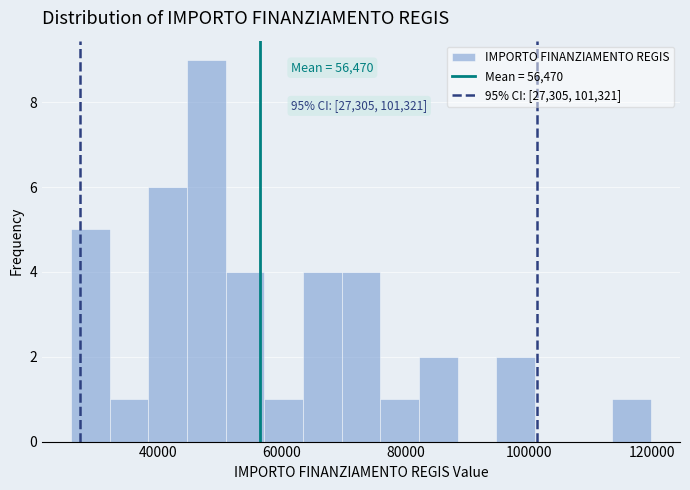

Around what value on the x-axis is the tallest bar? Give the approximate position of its centre, as read against the axis.

48000